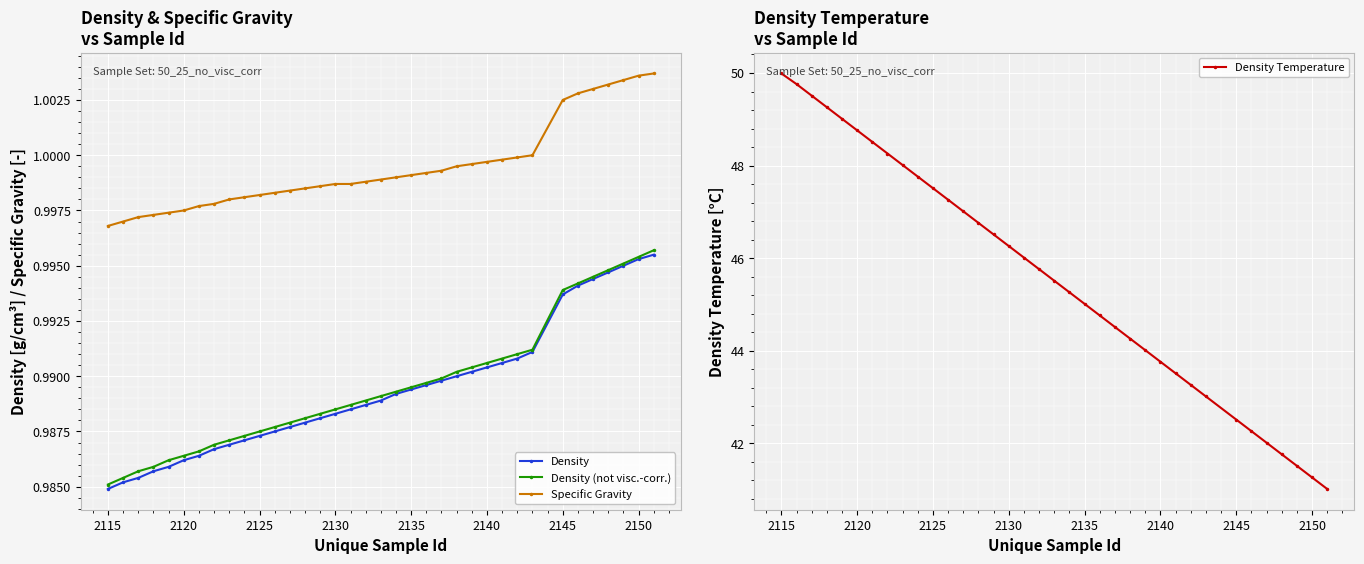

List the series in order of their peak value, highest first.

Density Temperature, Specific Gravity, Density (not visc.-corr.), Density